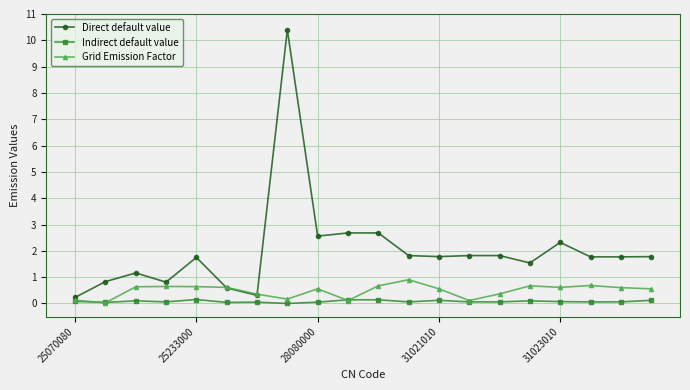

What is the maximum value for Grid Emission Factor?

0.9